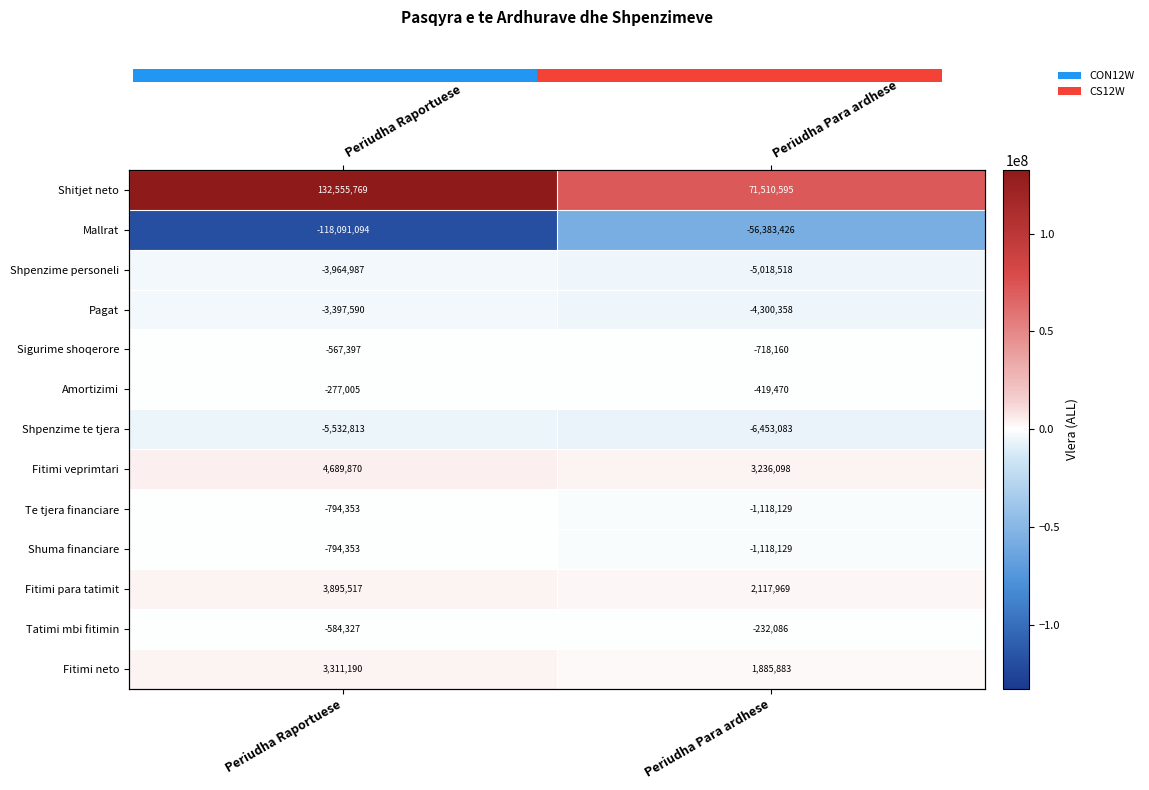

The value of Shuma financiare at Periudha Raportuese is -475034. True or false?

False